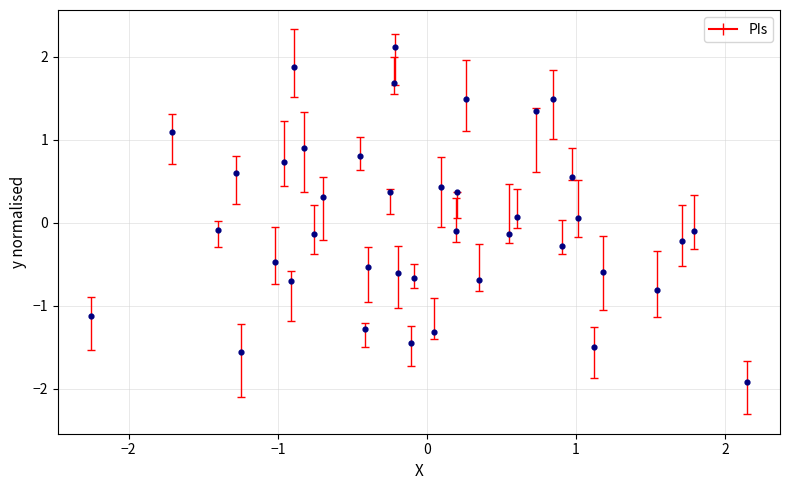

What is the range of X values (max minus min)?

4.4